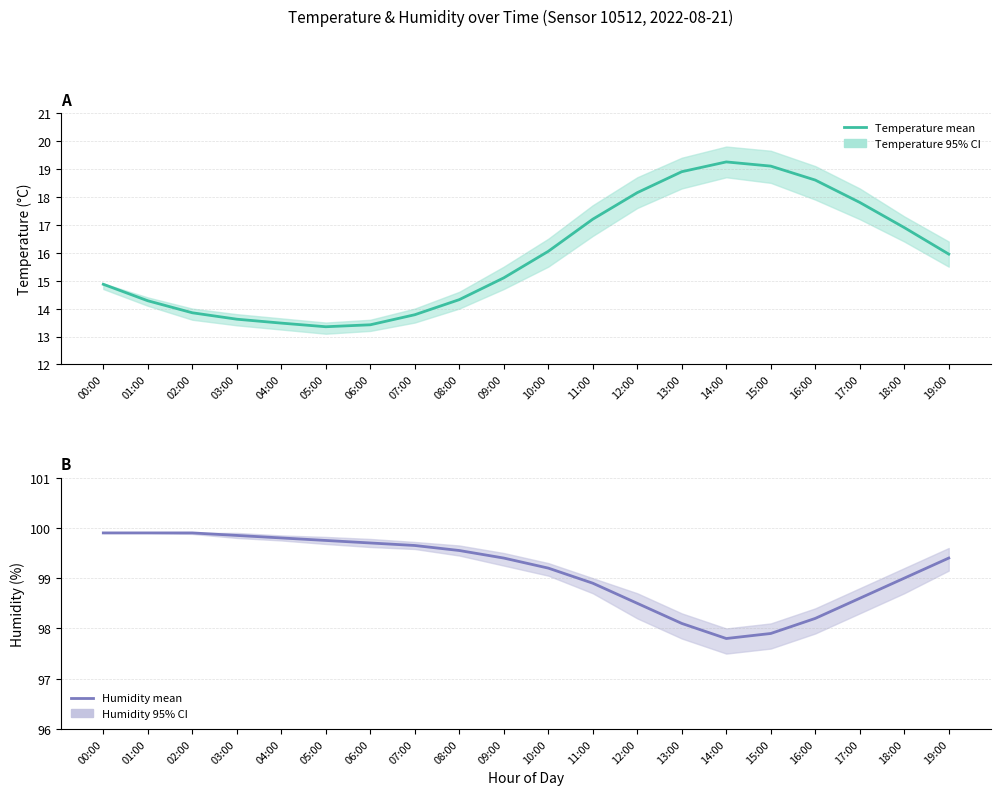

True or false: Temperature (mean) and Humidity (mean) intersect in this chart.

False